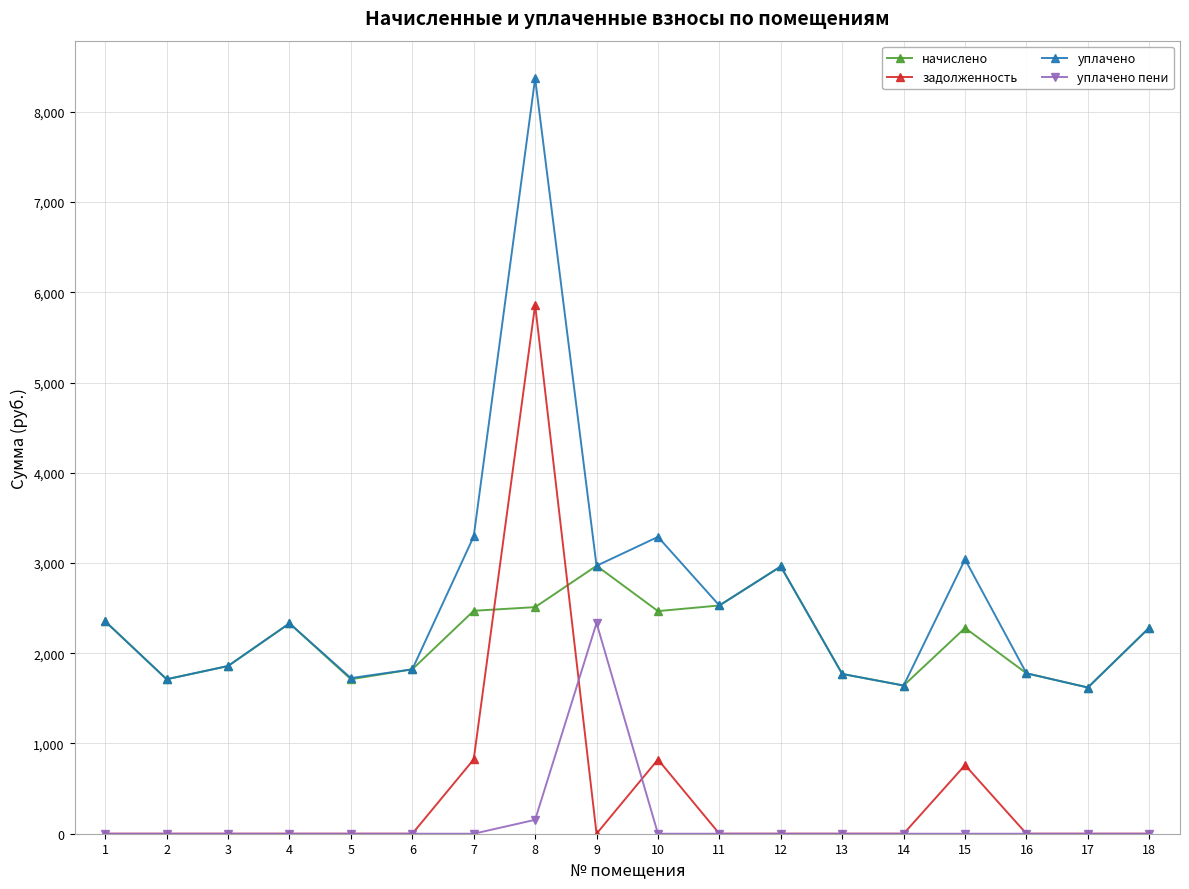

Between 10 and 11, which series saw the biggest shift?

задолженность